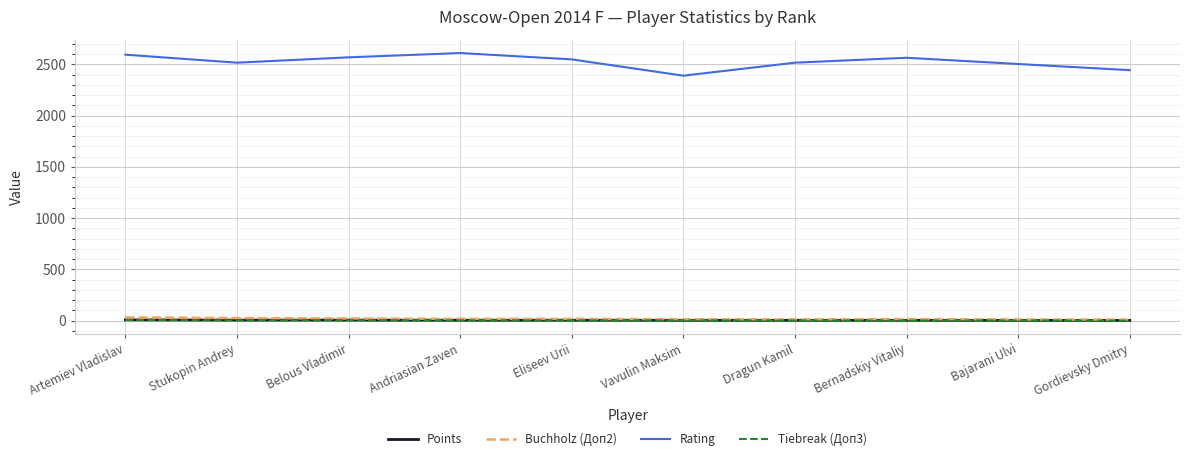

True or false: Rating and Tiebreak (Доп3) cross at least once.

False